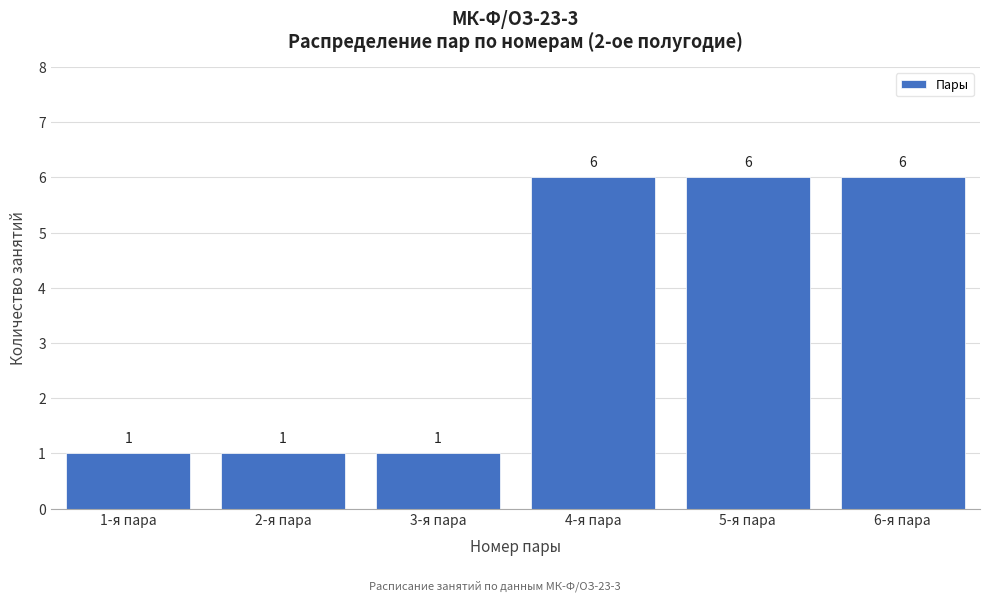

Reading left to right, what are all the values shown in this chart?

1-я пара=1	2-я пара=1	3-я пара=1	4-я пара=6	5-я пара=6	6-я пара=6